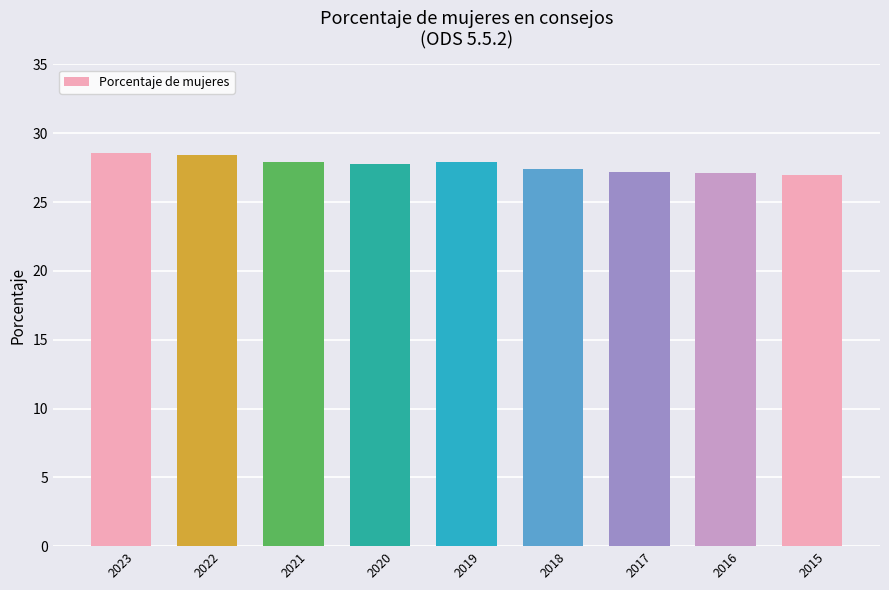

What is the value of the 4th bar from the left?

27.8